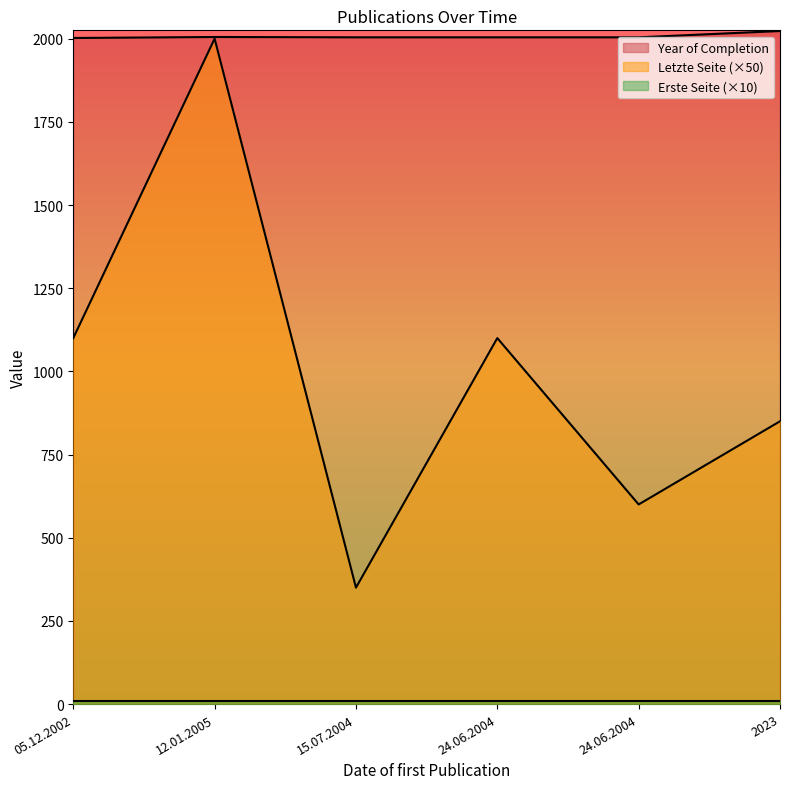

What value does the Year of Completion series have at 24.06.2004?

2004